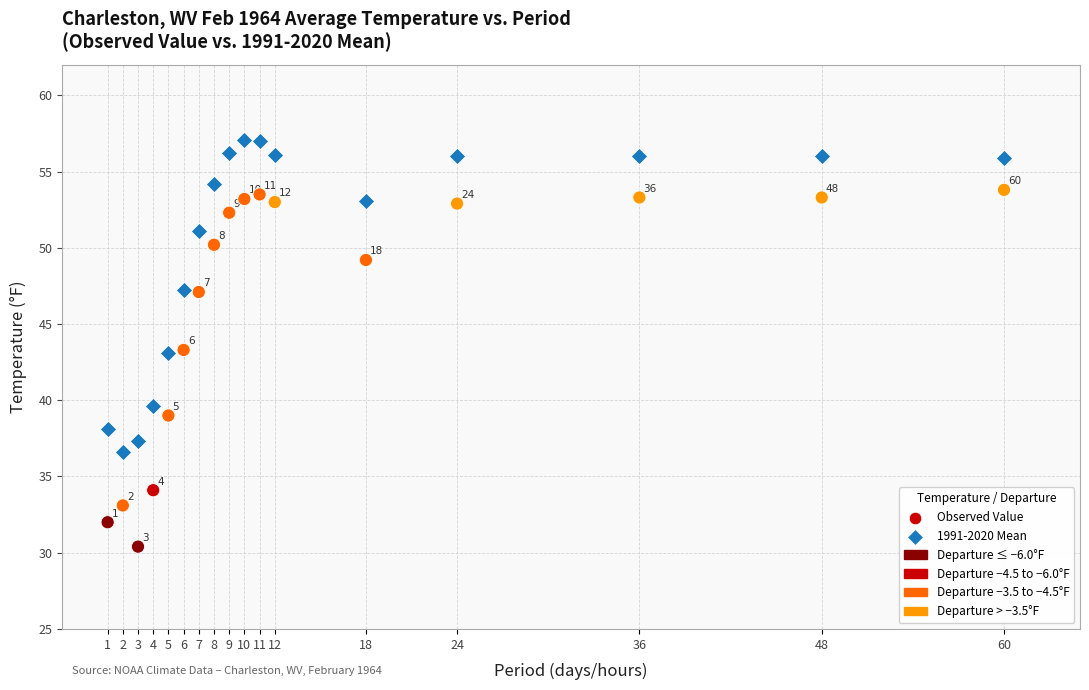

Which series has the widest spread of Y values?

Observed Value